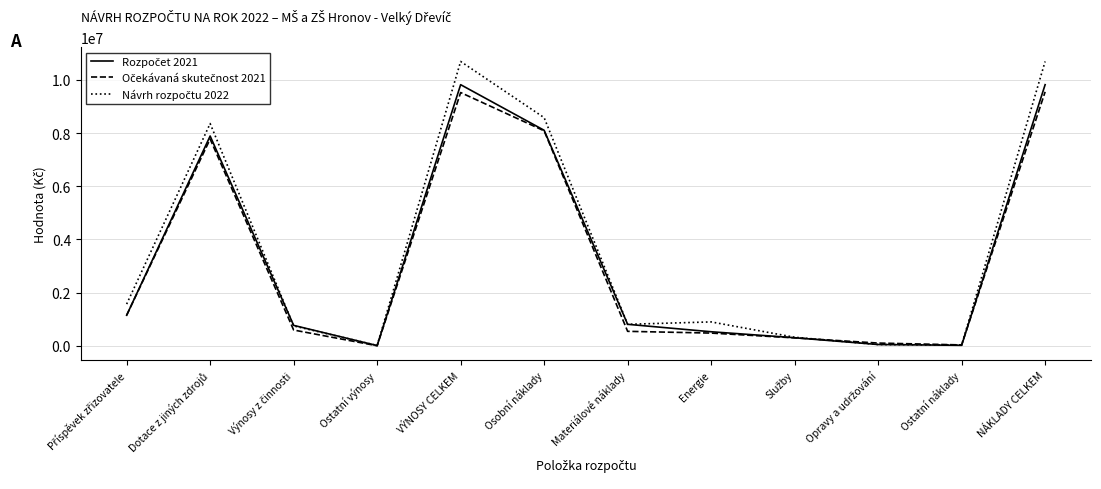

What is the total value across all series at NÁKLADY CELKEM?

30064000